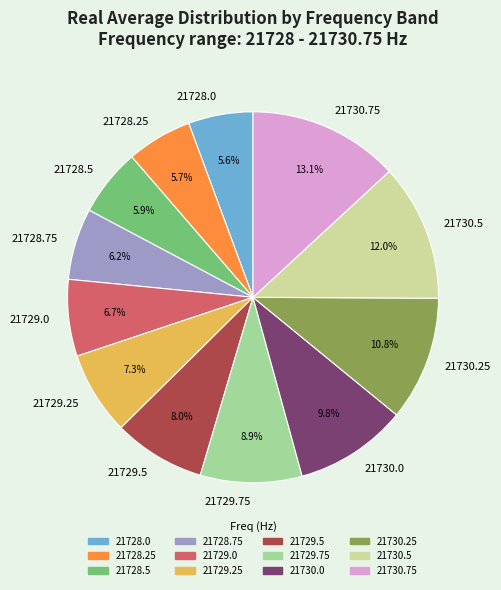

Is it true that 21729.75 is 9% of the pie?

True